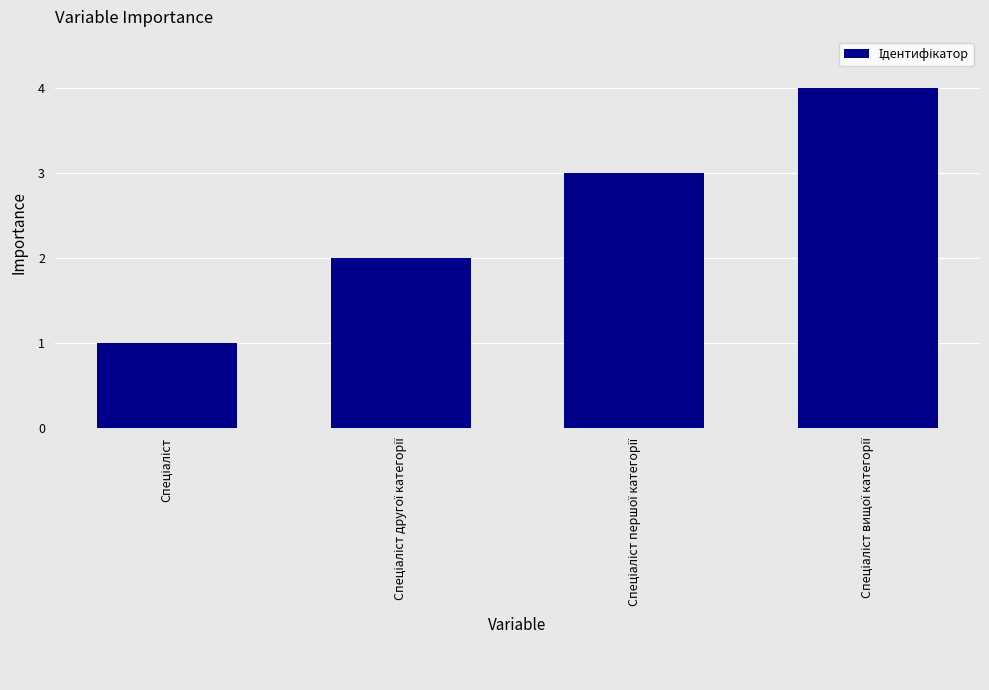

What is the difference between the maximum and minimum values?

3